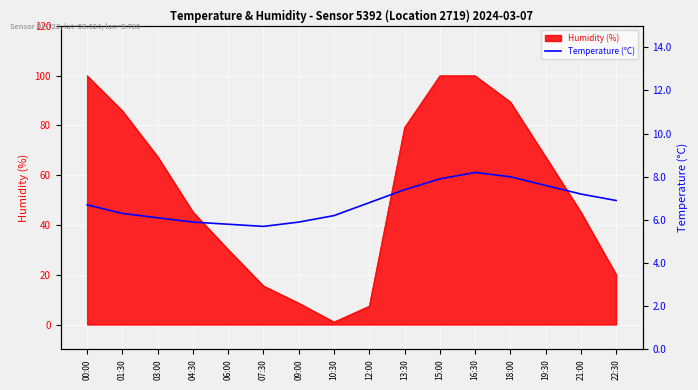

The chart shows a value of 7.6 at 19:30. True or false?

True